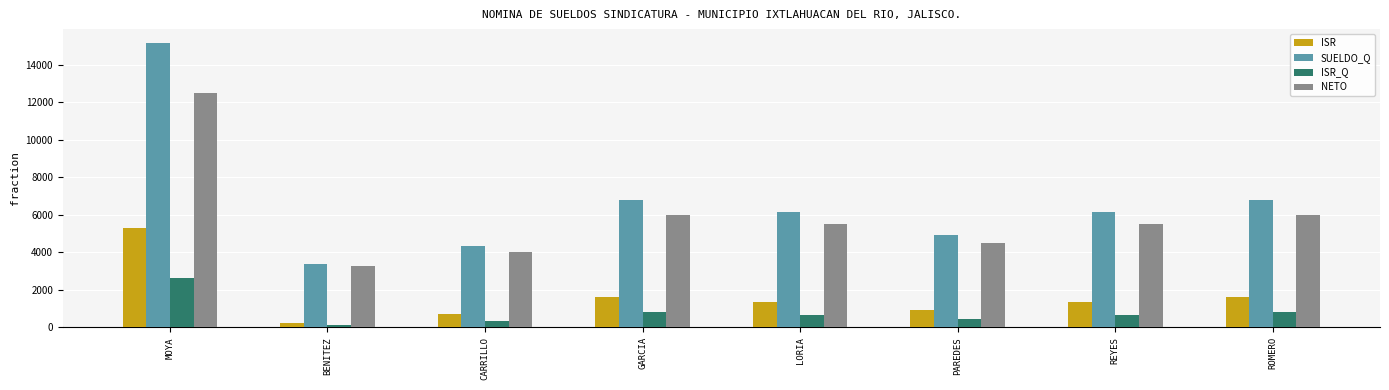

Between MOYA and ROMERO, which series saw the biggest shift?

SUELDO_Q